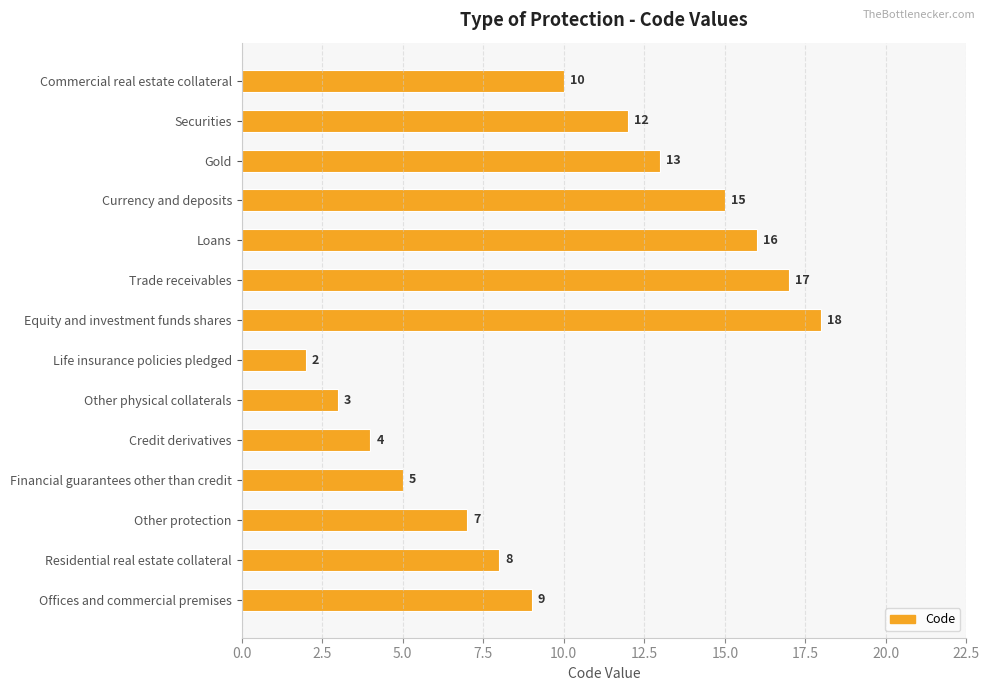

Is it true that the value at Financial guarantees other than credit is 8?

False